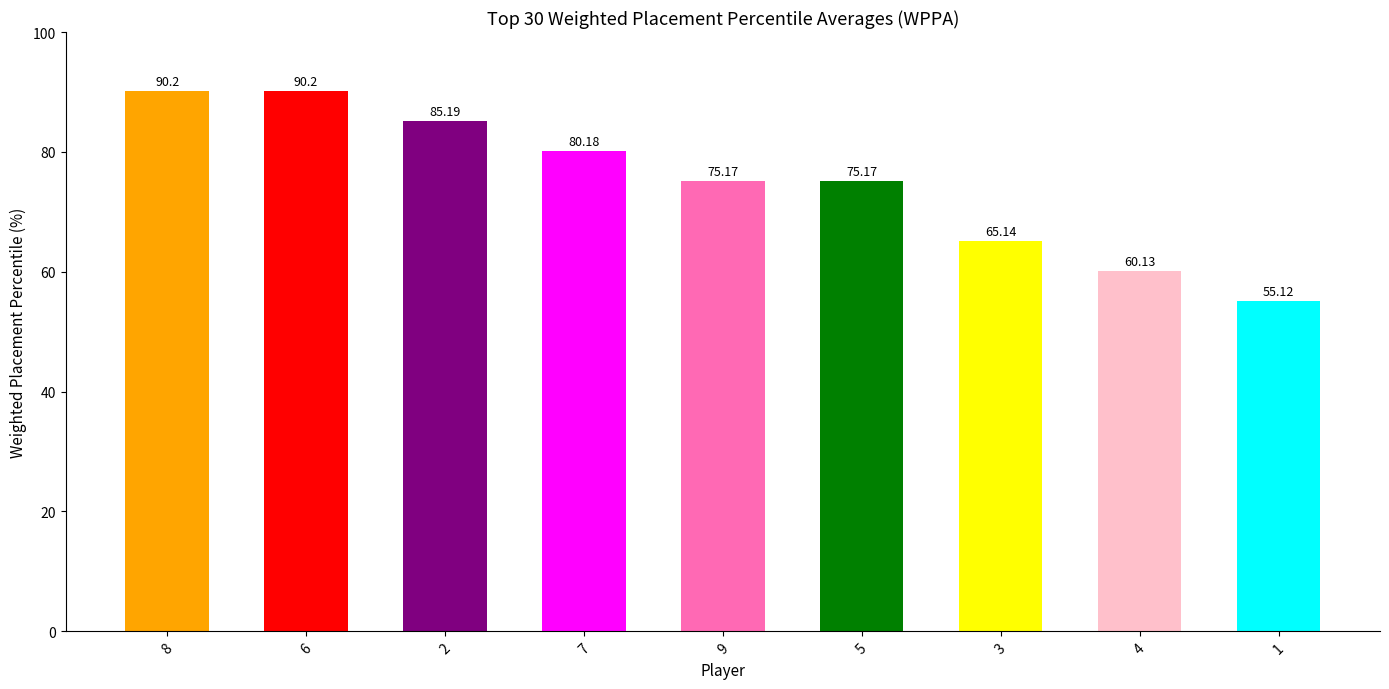

What is the difference between the maximum and minimum values?

35.1